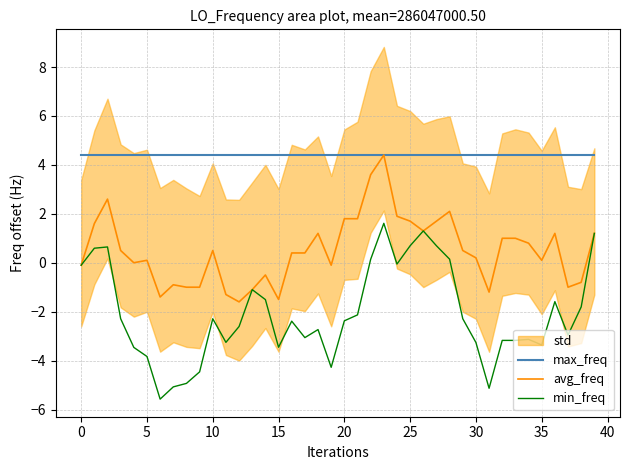

Is the value of max_freq at 36 greater than the value of avg_freq at 37?

Yes